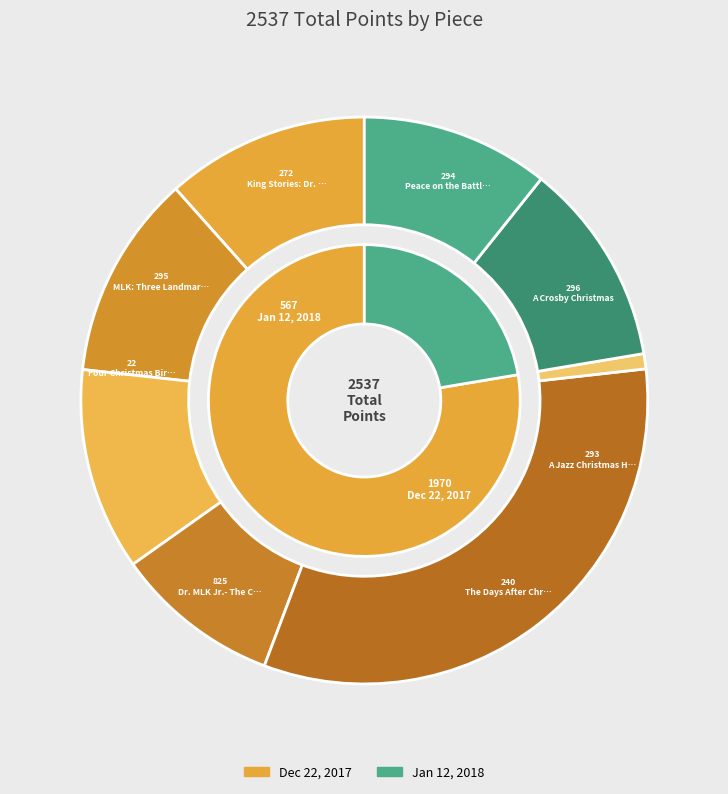

Count the number of slices in the pie.

8